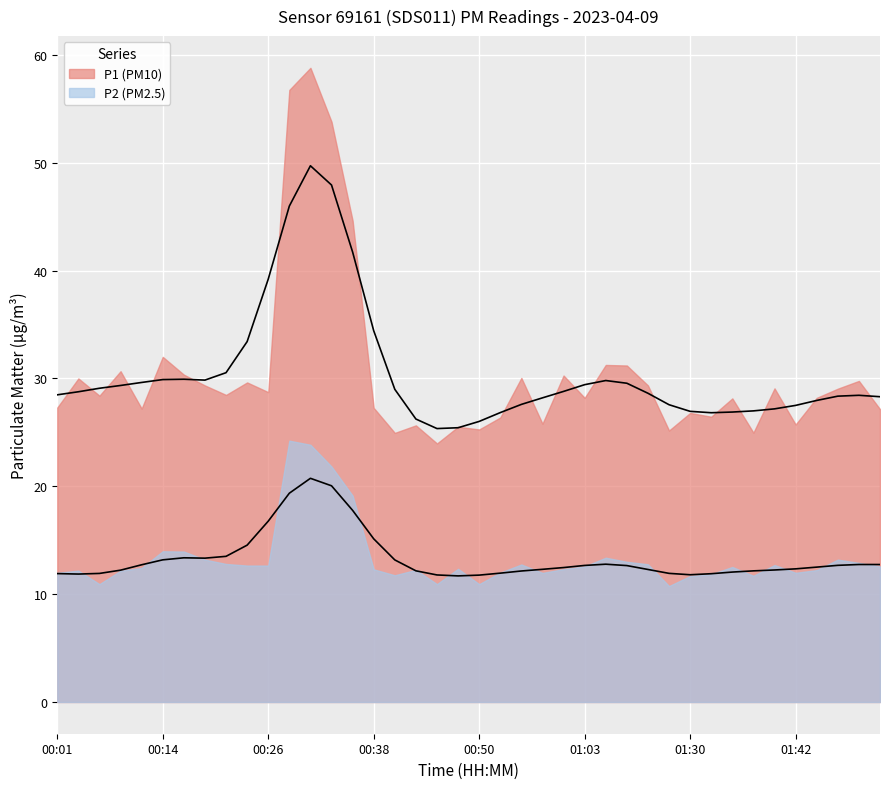

True or false: P2 and P1 cross at least once.

False